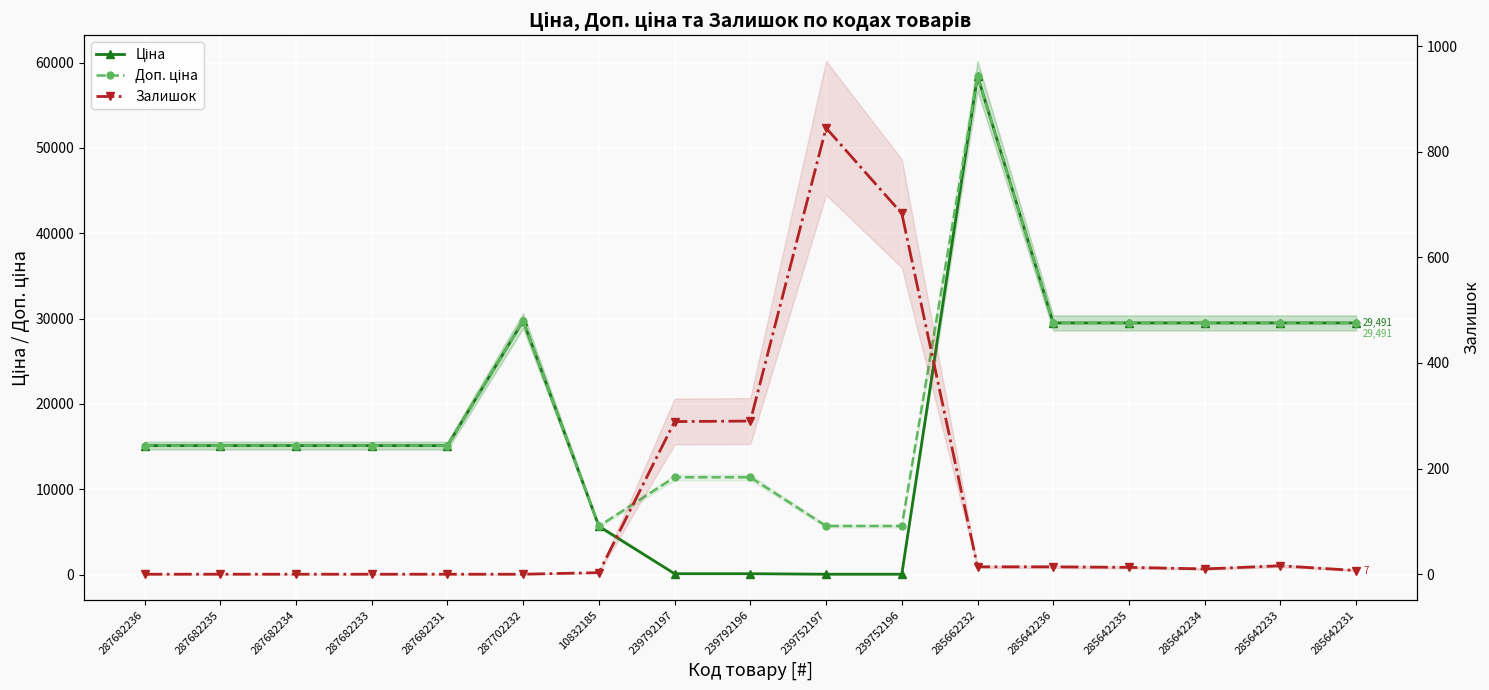

What is the difference between the highest and lowest values at 287702232?

29747.2